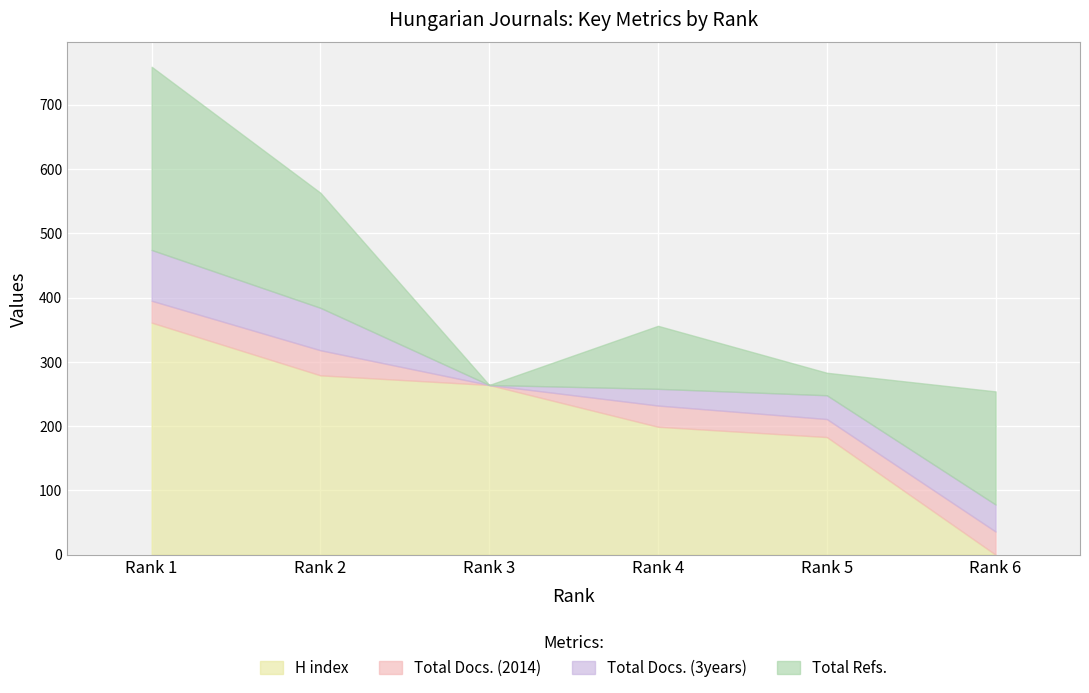

Where is Total Docs. (3years) nearest to the value 39?

Rank 5